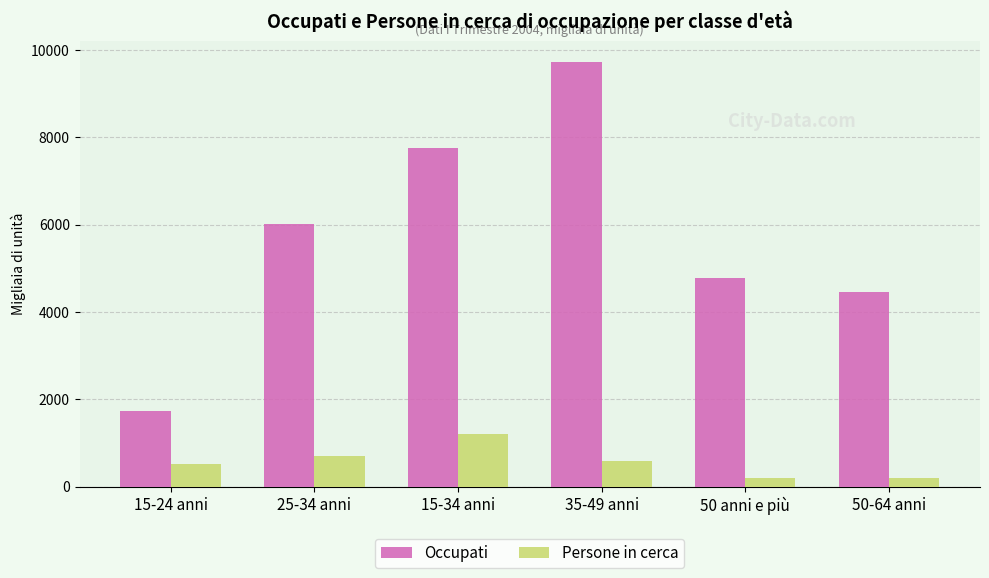

At which category is the sum across all series the highest?

35-49 anni